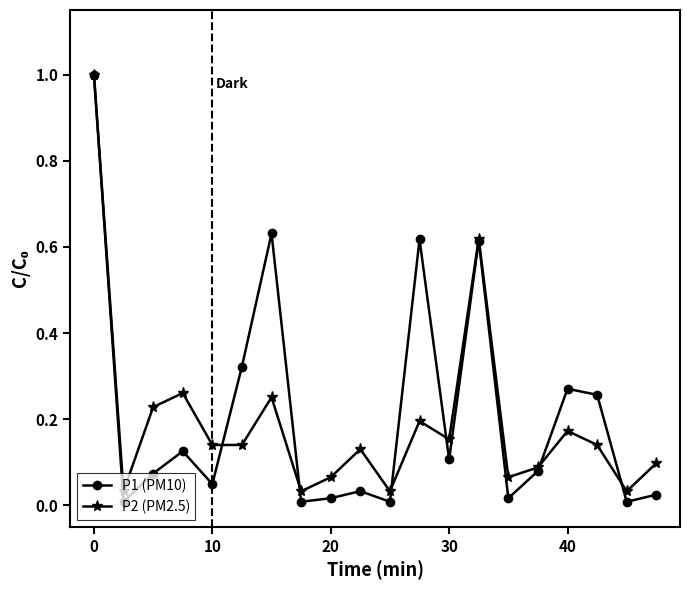

How many categories are shown in the chart?

20